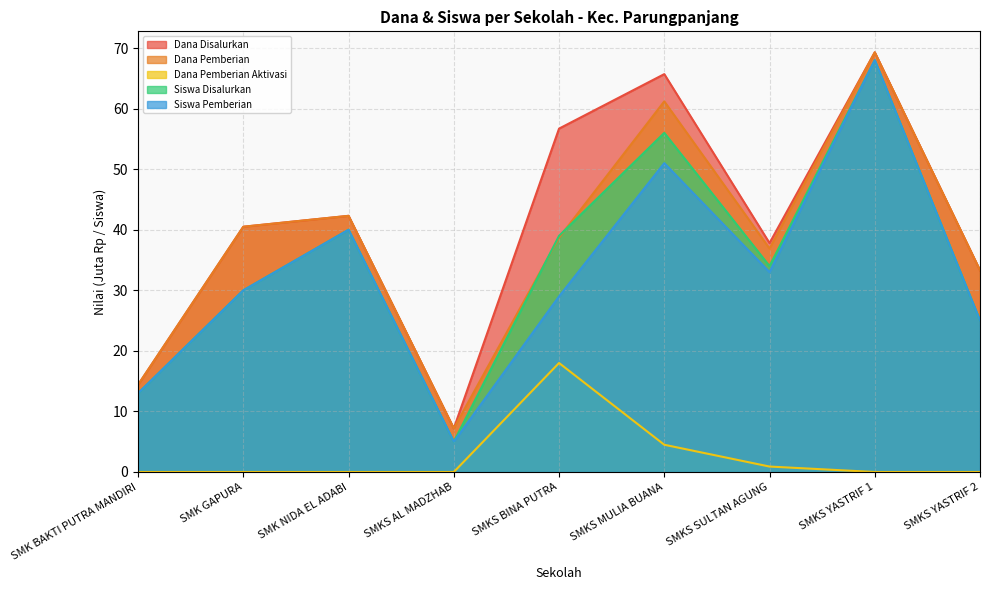

What is the sum of the Siswa Pemberian values at SMKS YASTRIF 2 and SMK BAKTI PUTRA MANDIRI?

38.0